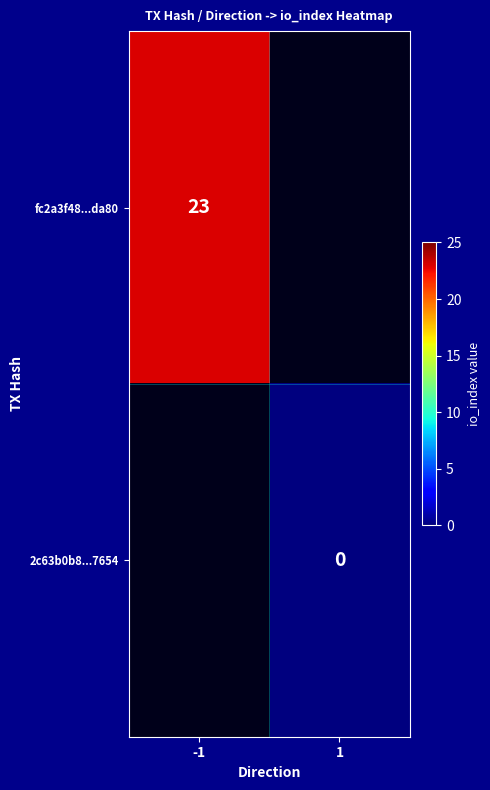

List the series in order of their peak value, highest first.

fc2a3f48...da80, 2c63b0b8...7654